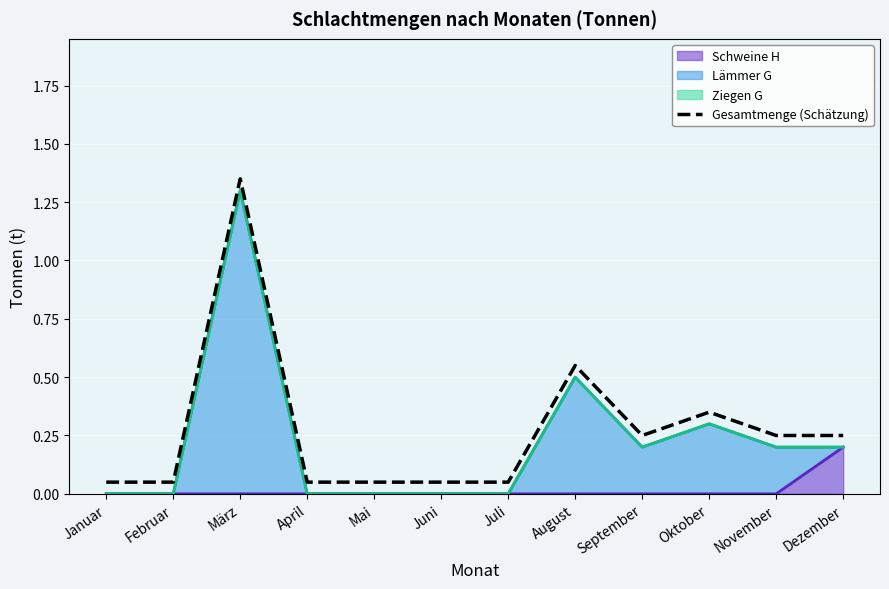

At which category does the data reach its first local peak?

März